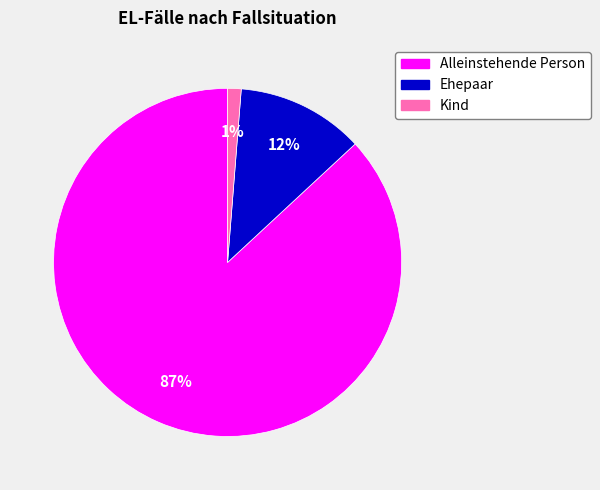

Is it true that Alleinstehende Person is 87% of the pie?

True